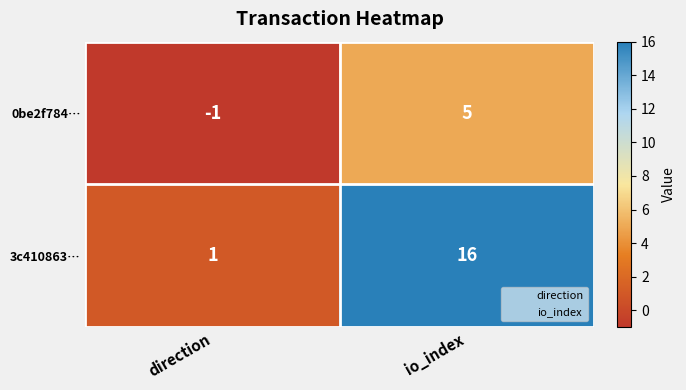

What is the minimum value shown in the chart?

-1